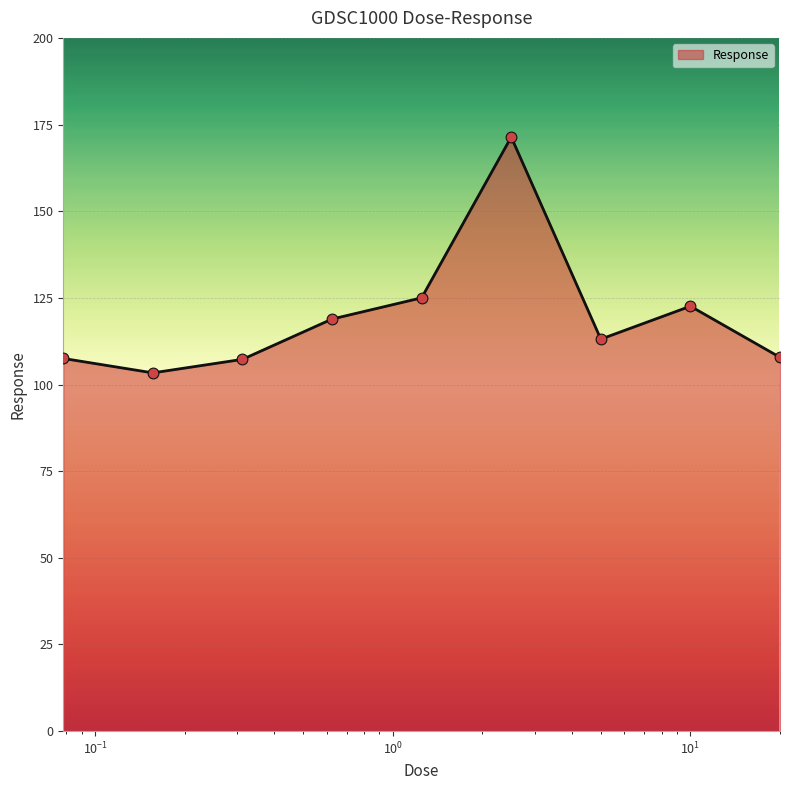

What is the smallest value displayed?

103.4